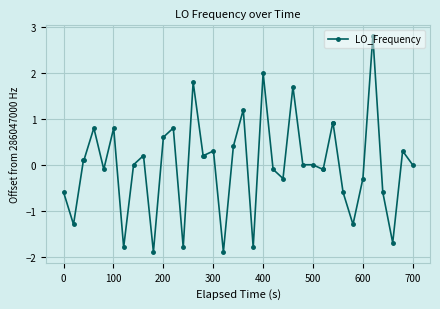

What is the difference between the maximum and second lowest values?

4.7